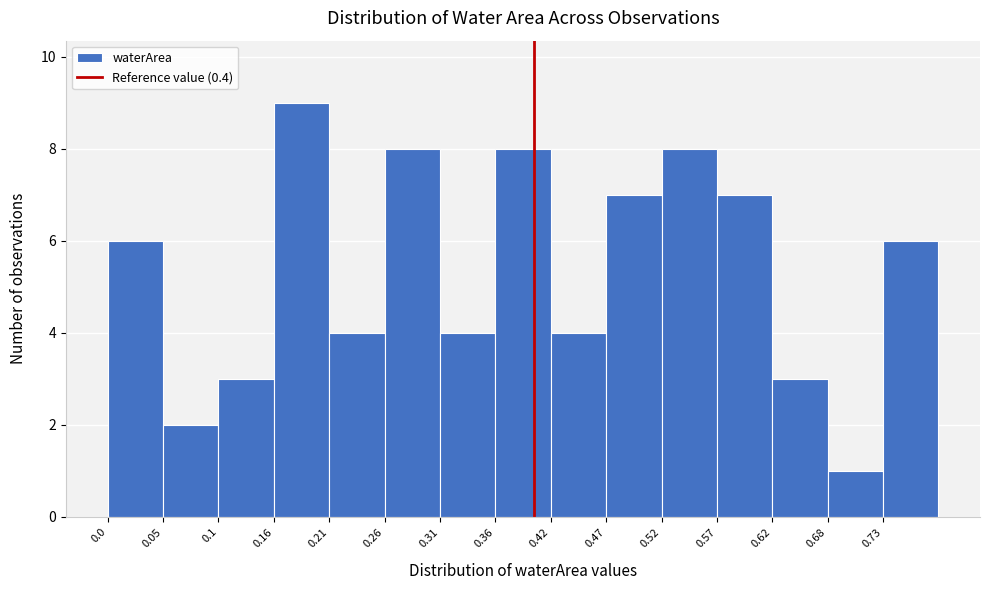

How tall is the bar that spans 0.676 to 0.728 on the x-axis? Neither the bar edges nor the heights are printed on the chart, so give them approximately, as read against the axes.

1